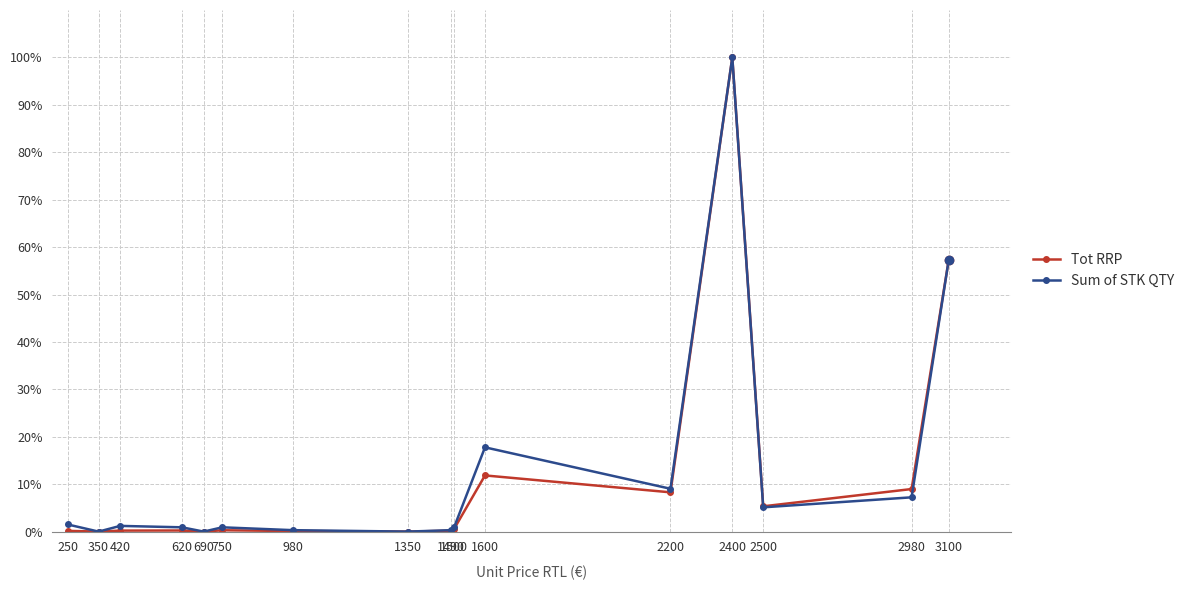

True or false: Sum of STK QTY and Tot RRP cross at least once.

False